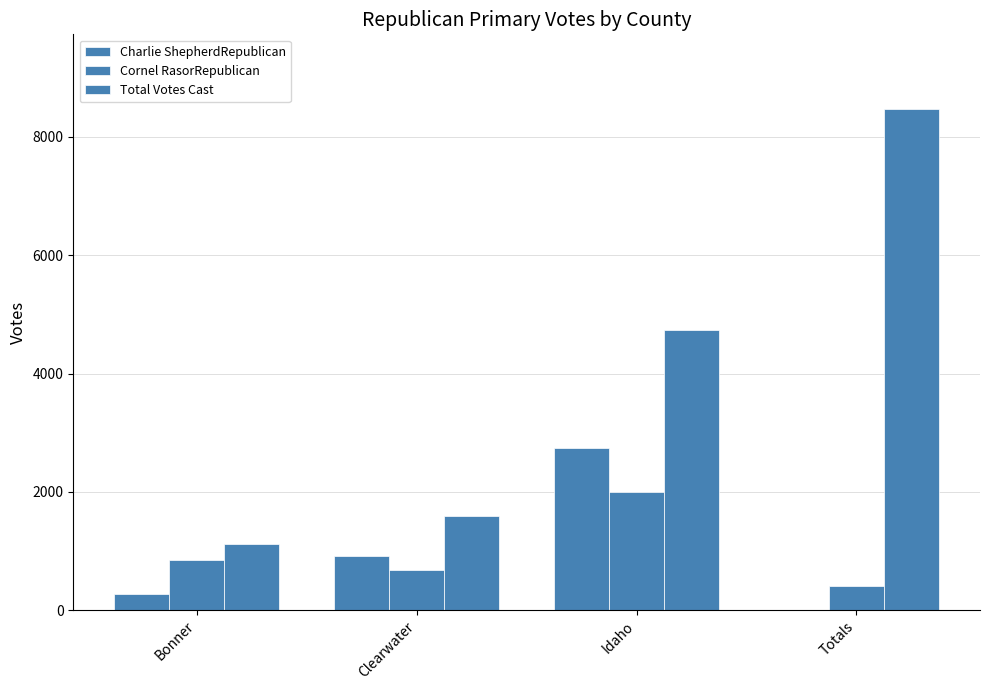

What is the difference between the Charlie ShepherdRepublican values at Bonner and Clearwater?

628